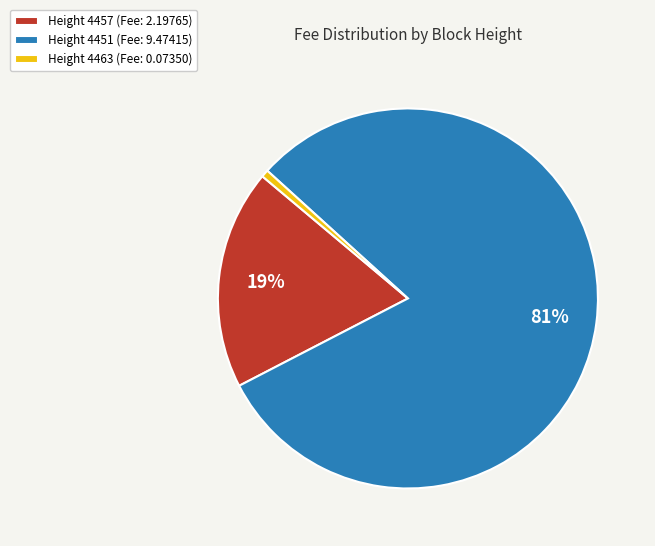

Is there a majority slice in this chart?

Yes